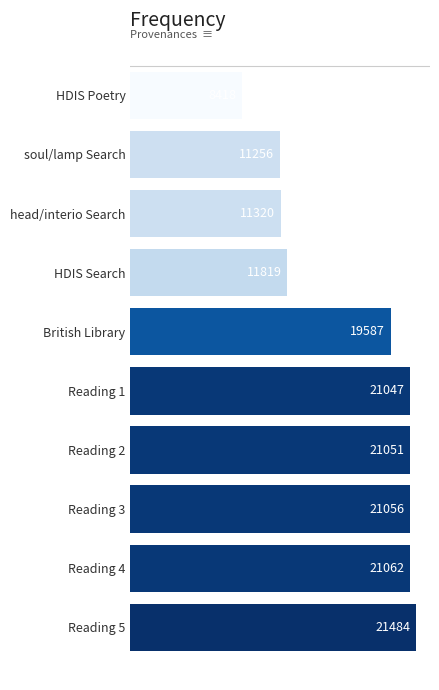

What position from the top is Reading 4?

9